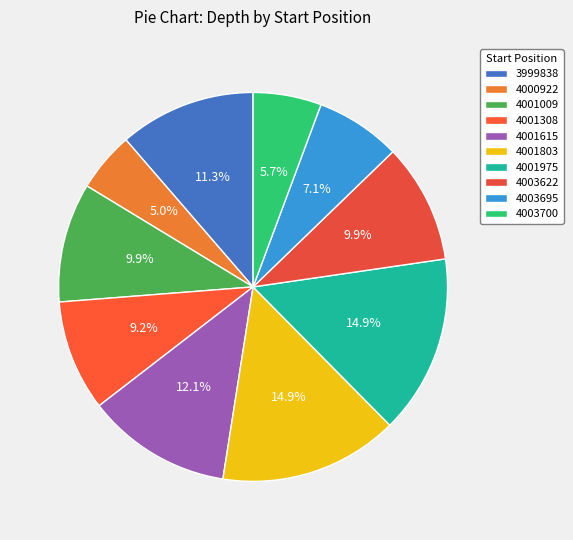

The 4003700 slice represents 13% of the pie. True or false?

False